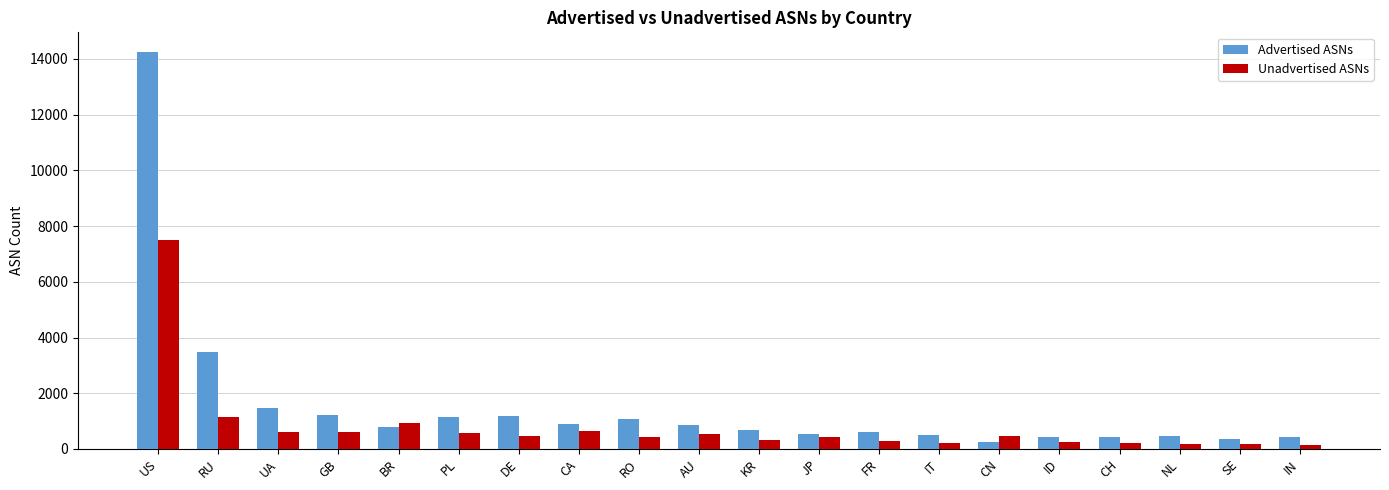

List the series in order of their peak value, highest first.

Advertised ASNs, Unadvertised ASNs